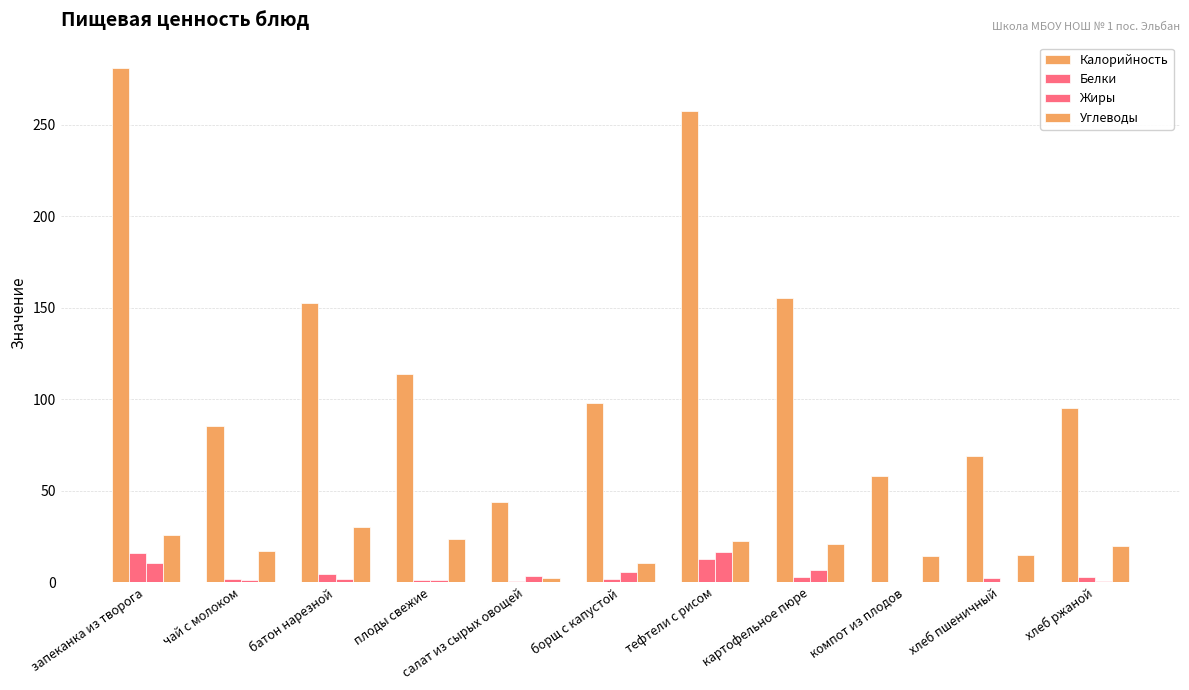

True or false: Углеводы has a value of 20.5 at хлеб пшеничный.

False